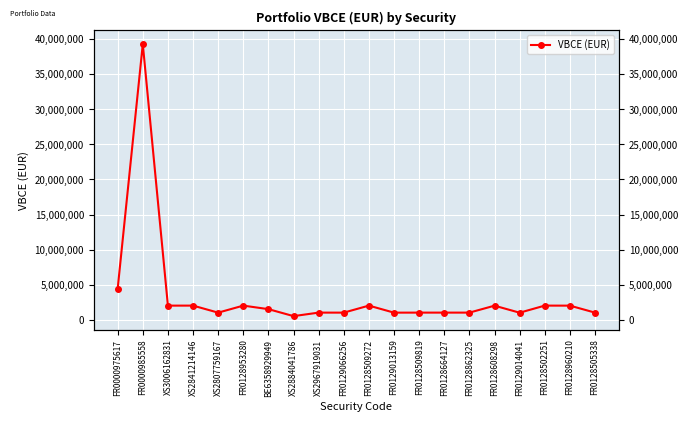

Is it true that the value at FR0128505338 is 1000159.0?

True